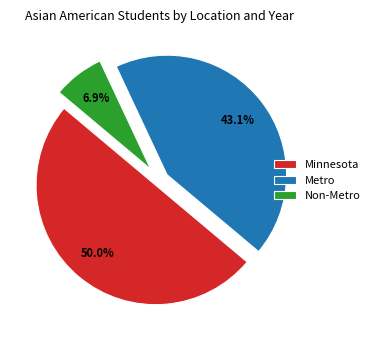

Does Metro account for over 50% of the chart?

No